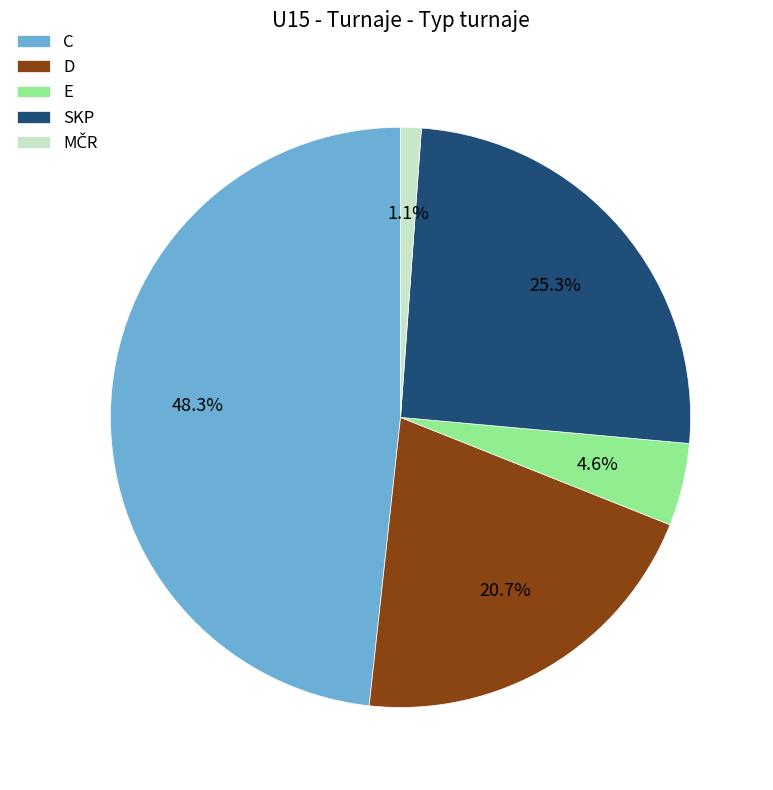

To the nearest percent, what portion does E represent?

5%